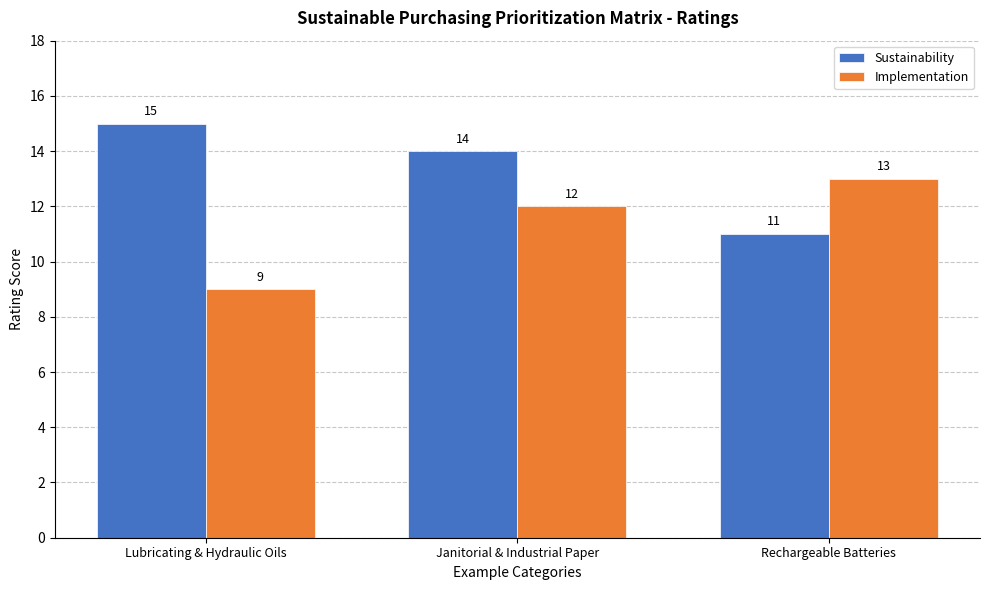

At which label is Sustainability closest to 13?

Janitorial & Industrial Paper